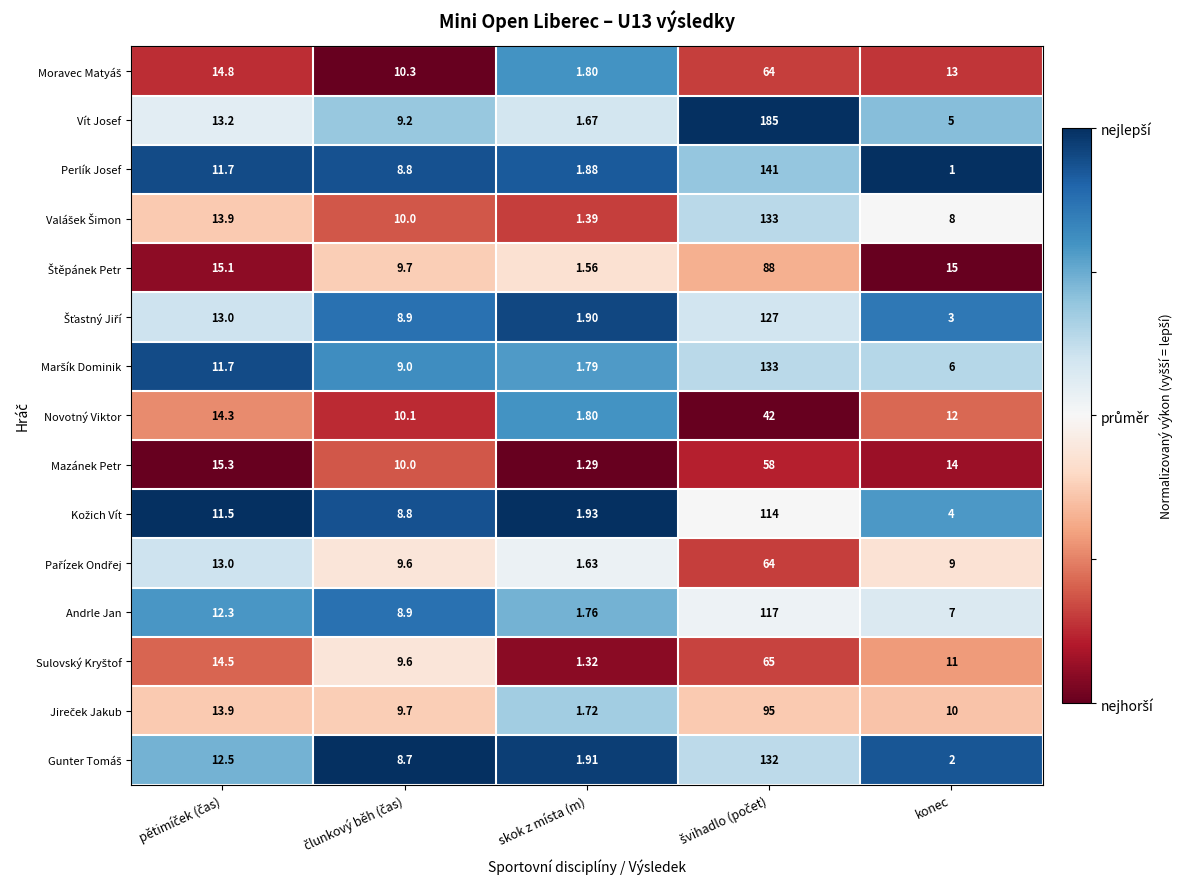

Which series has the widest spread of values?

Vít Josef